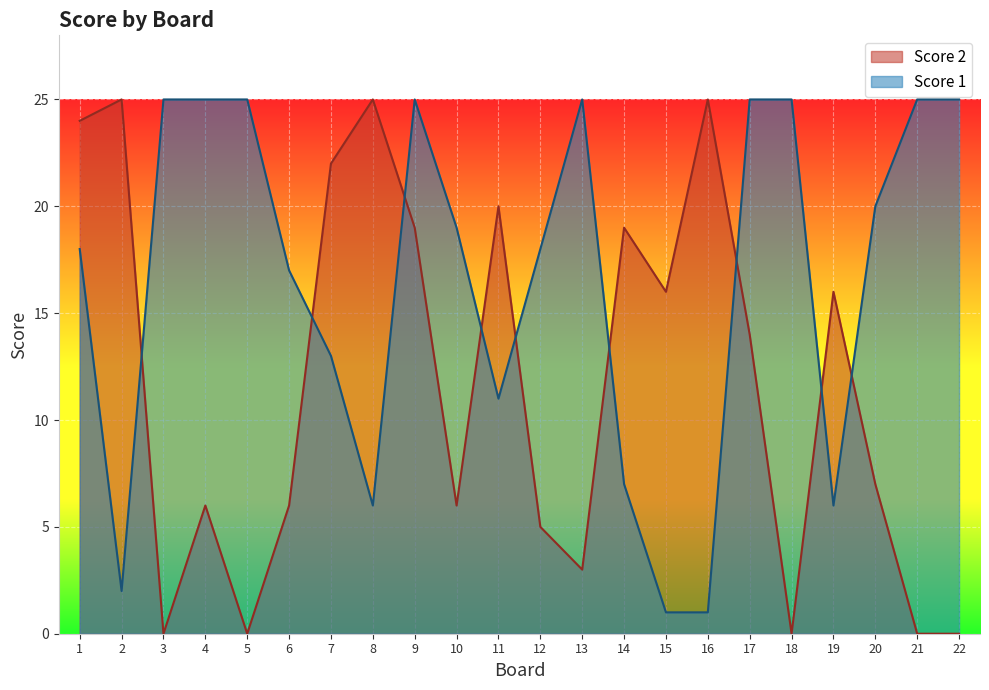

Is the value of Score 1 at 8 greater than the value of Score 2 at 3?

Yes